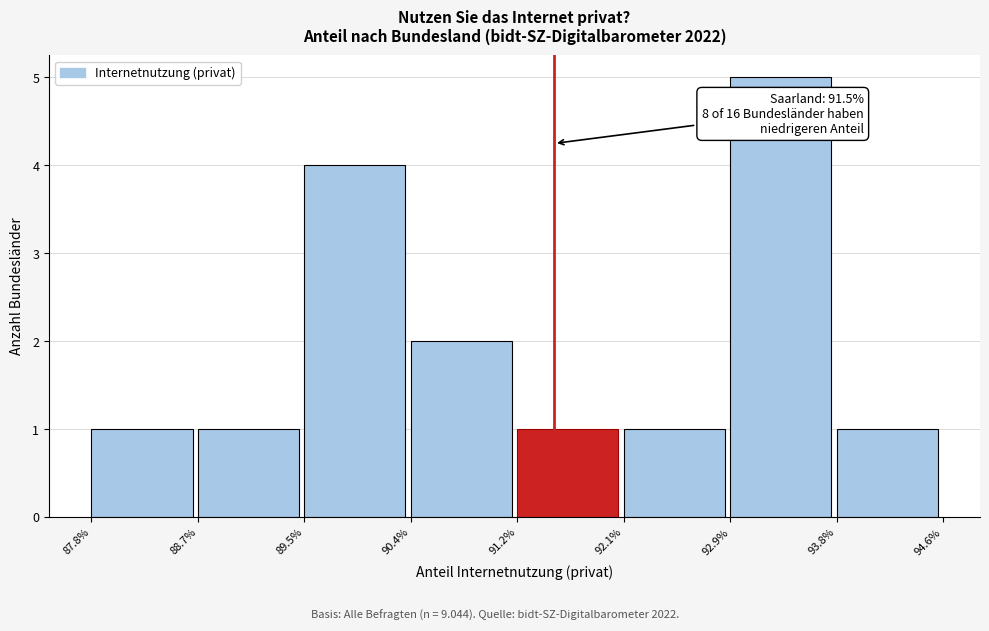

Reading right to left, extract all data points from this chart.

93.8%=1	92.9%=5	92.1%=1	91.2%=1	90.4%=2	89.5%=4	88.7%=1	87.8%=1